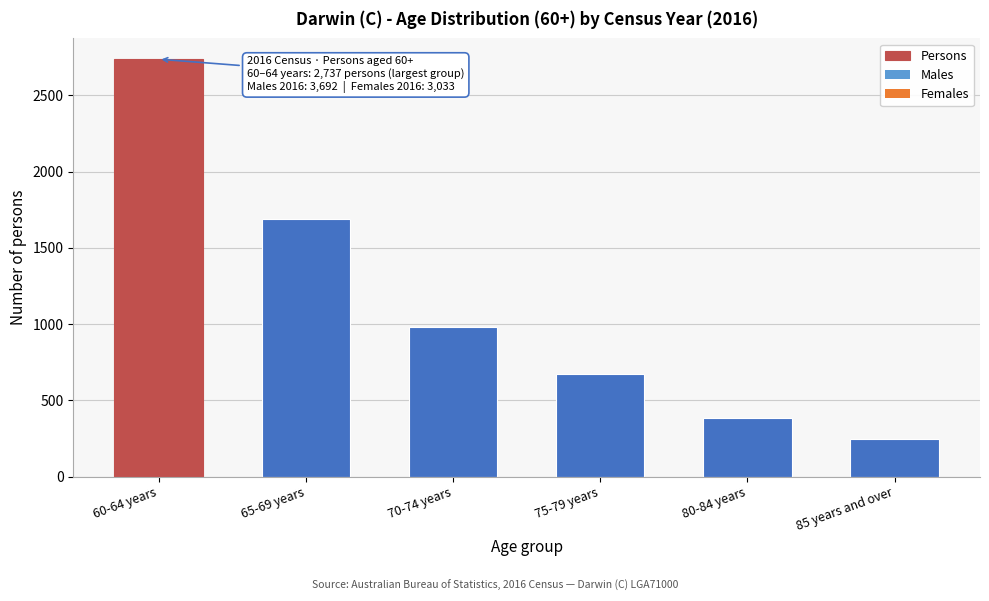

Reading left to right, transcribe all the data shown in this chart.

60-64 years=2737	65-69 years=1690	70-74 years=978	75-79 years=673	80-84 years=386	85 years and over=248